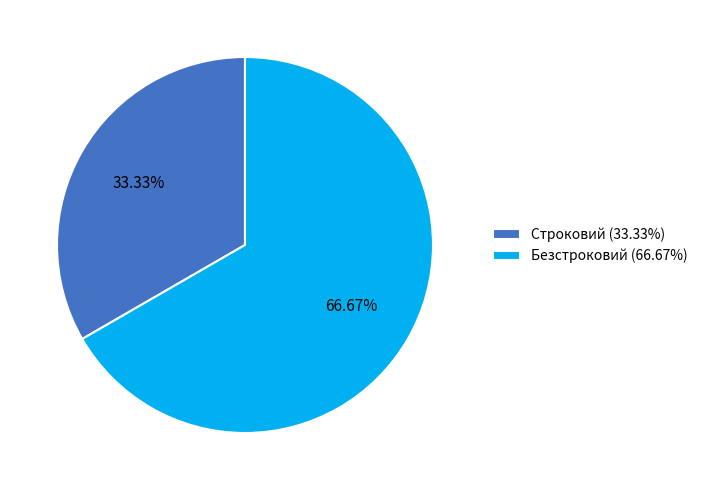

How many segments does this pie chart have?

2